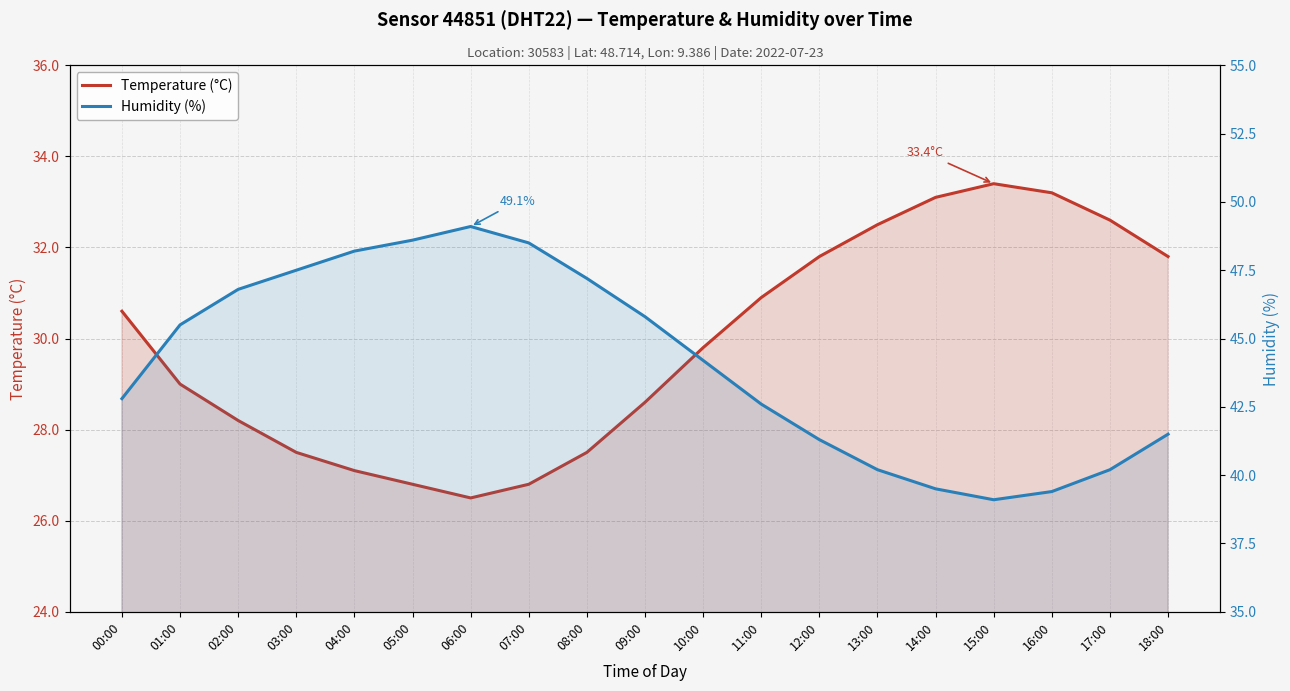

What is the difference between the Temperature (°C) values at 16:00 and 02:00?

5.0